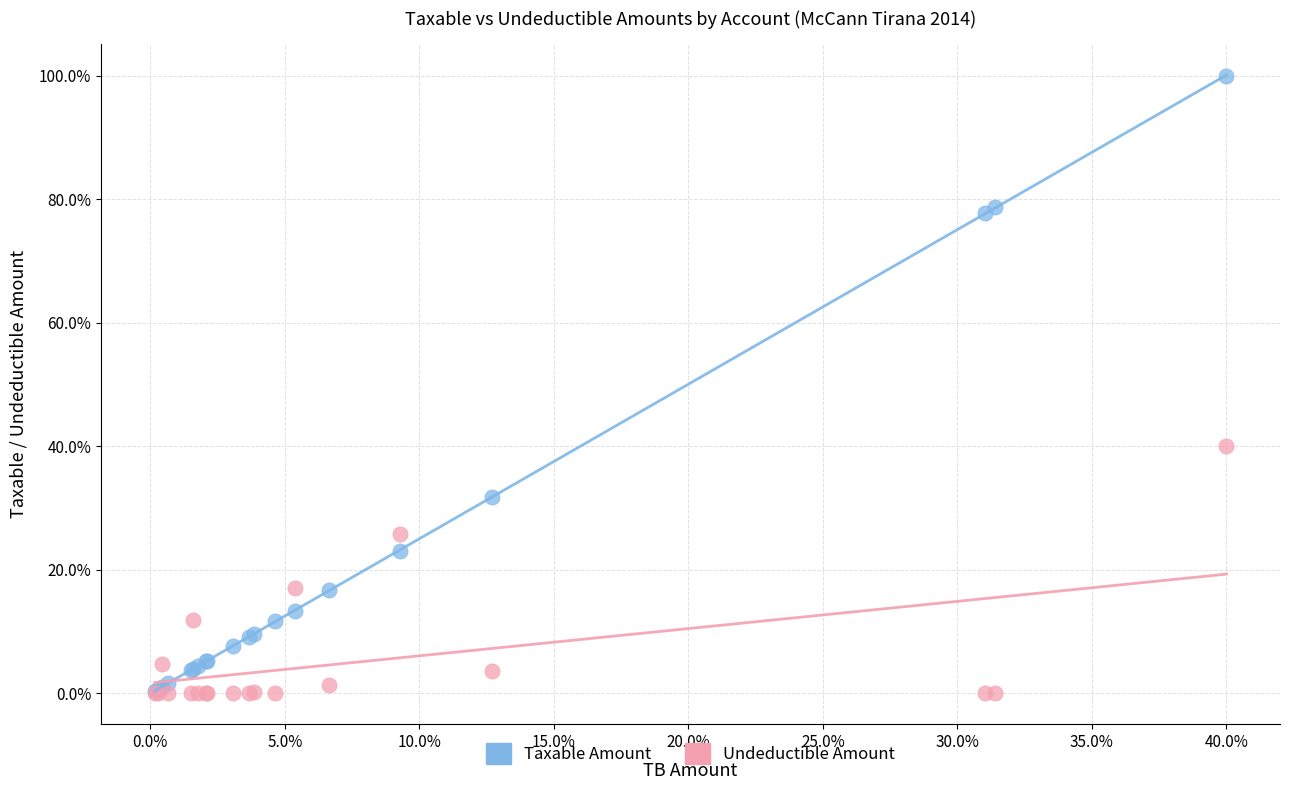

In the Taxable Amount series, what Y value is closest to 50?

31.8